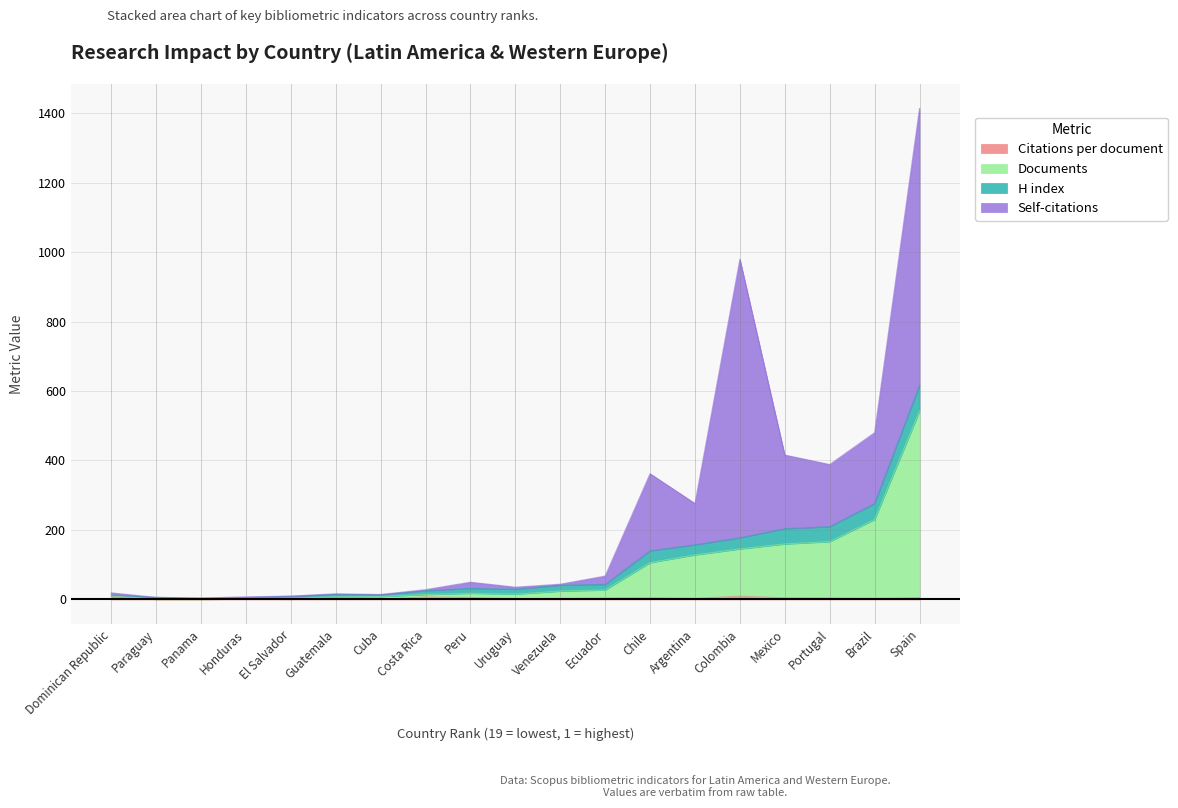

Does the chart have visible grid lines?

Yes